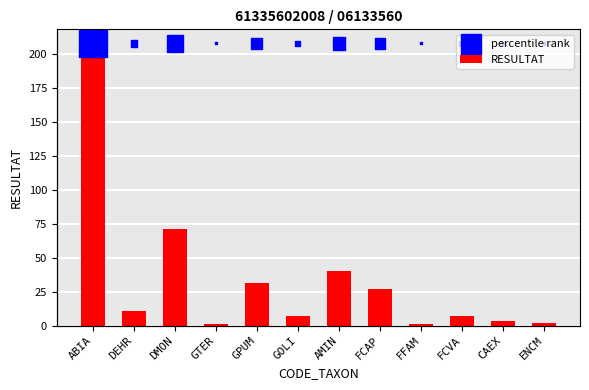

At which category is the sum across all series the highest?

ABIA